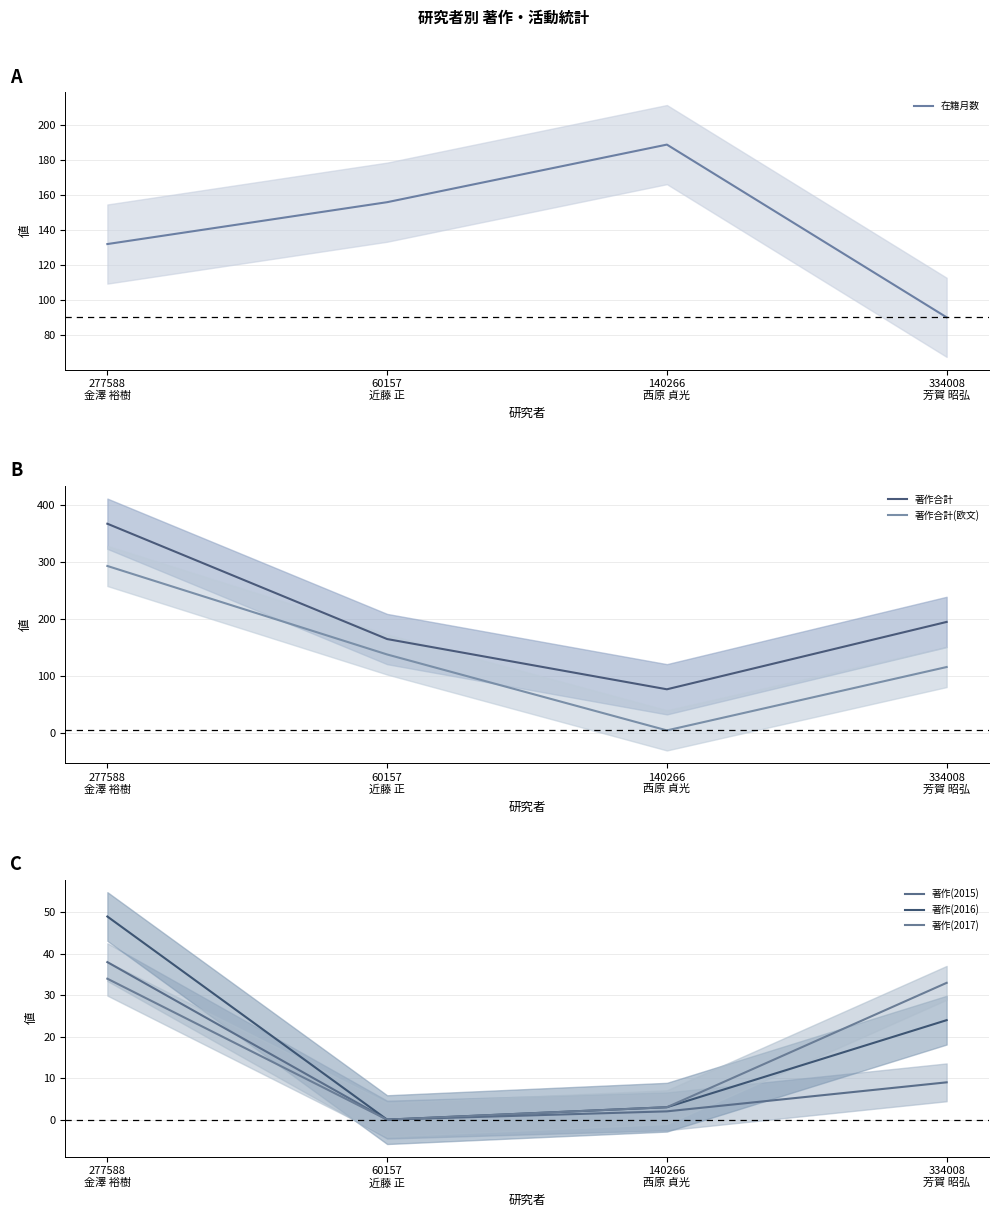

What is the difference between the maximum and second lowest values in the 著作合計 series?

202